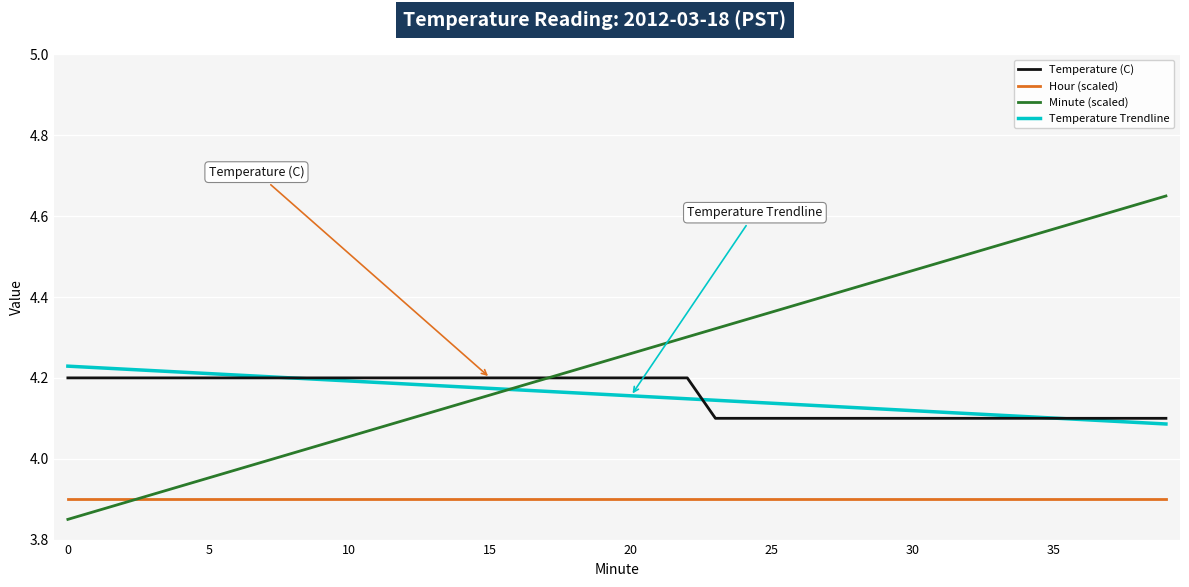

Which series has the largest range (max minus min)?

Minute (scaled)